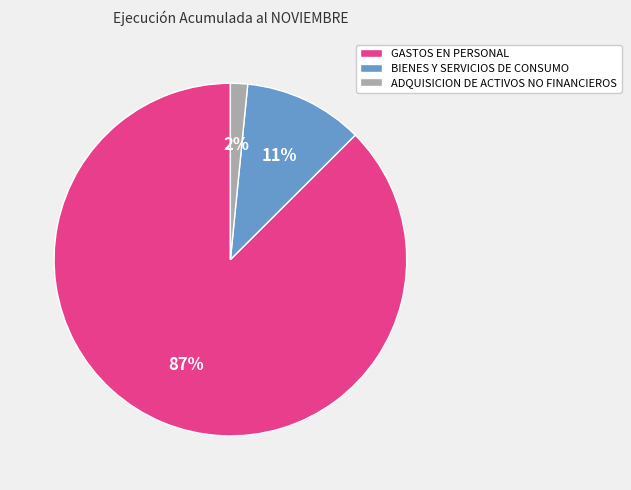

True or false: ADQUISICION DE ACTIVOS NO FINANCIEROS accounts for 2% of the total.

True